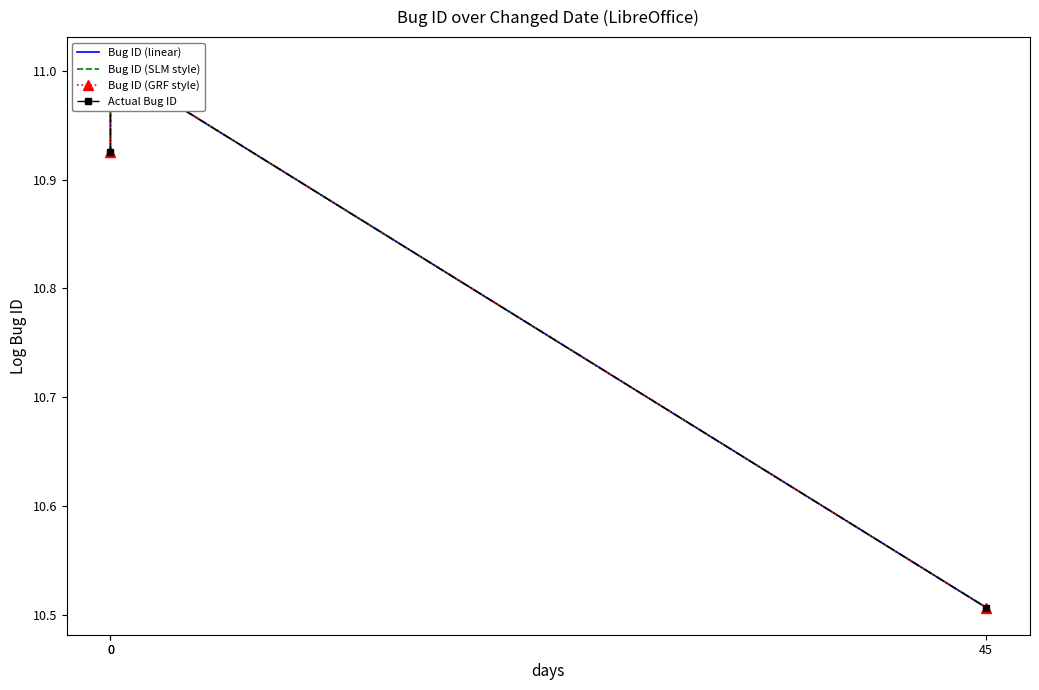

How many data points does each series have?

3